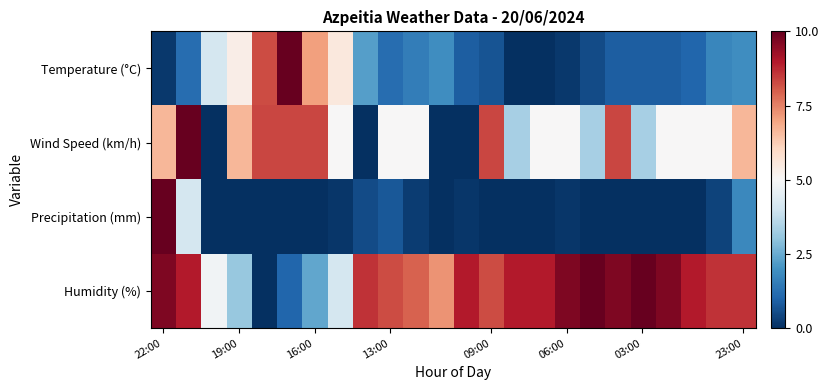

List the series in order of their peak value, lowest first.

Temperature (°C), Wind Speed (km/h), Precipitation (mm), Humidity (%)